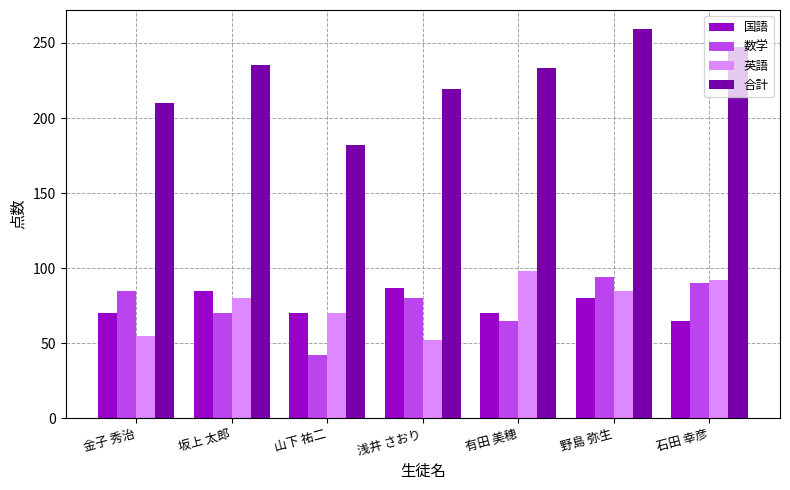

At which category is the sum across all series the highest?

野島 弥生